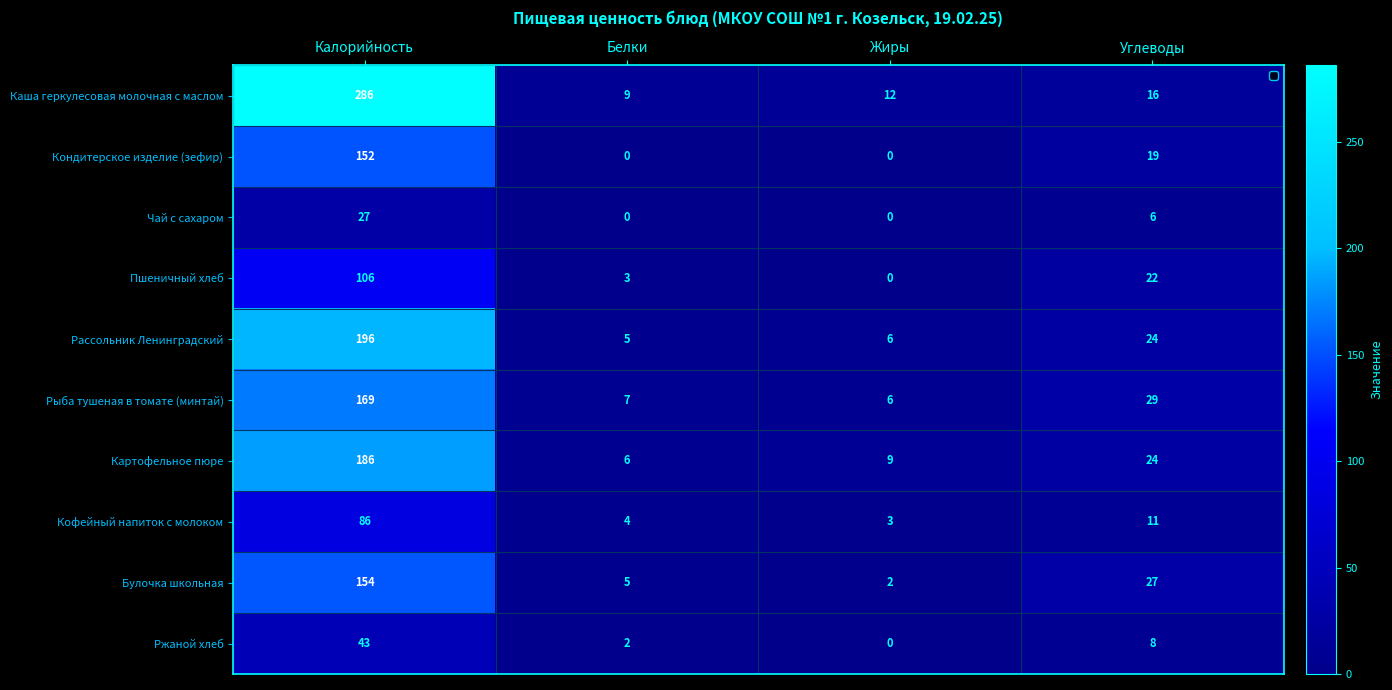

What is the greatest value displayed?

286